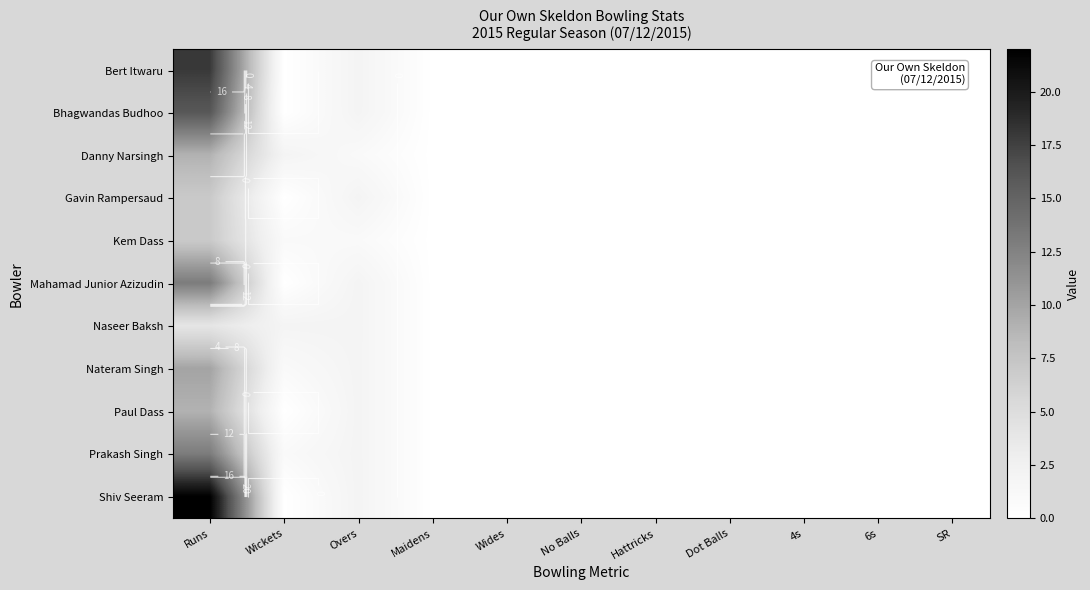

Which series has the largest total across all categories?

Shiv Seeram